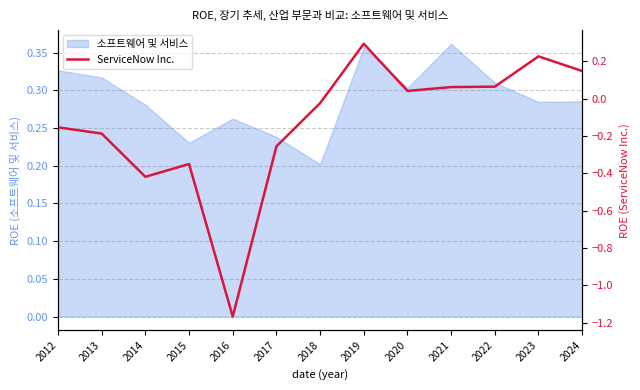

Is it true that 소프트웨어 및 서비스 equals 0.1 at 2015?

False